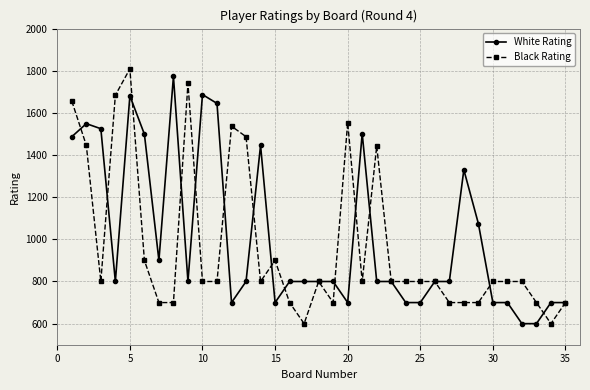

What is the smallest value displayed?

600